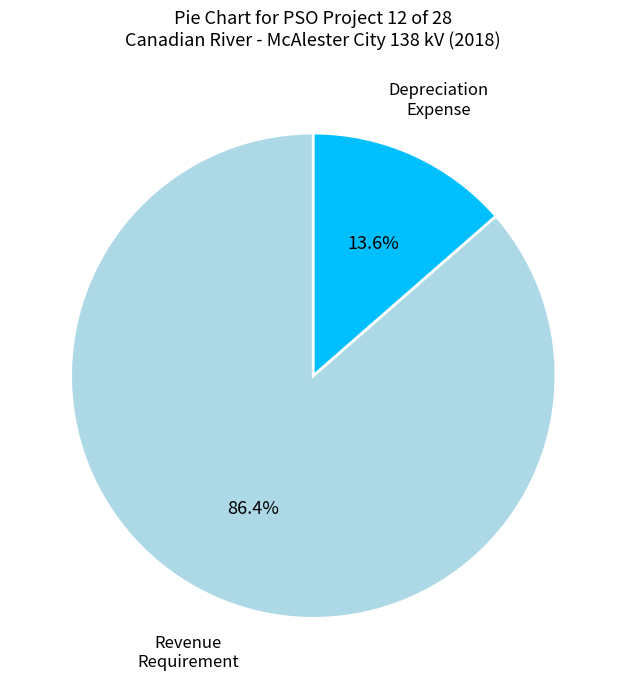

Is there any slice that represents more than half of the pie?

Yes